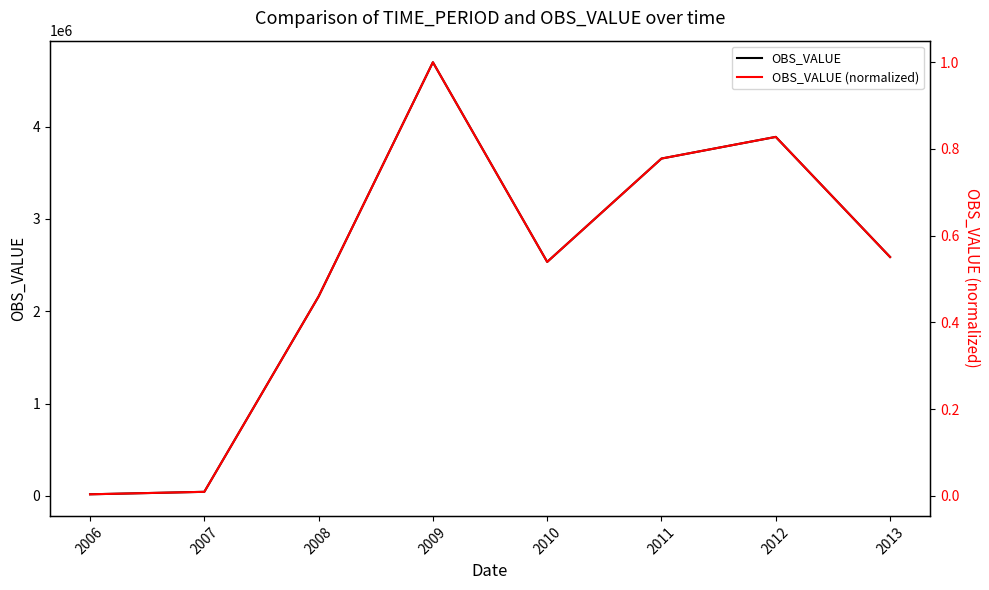

What is the difference between the highest and lowest values at 2011?

3654341.7